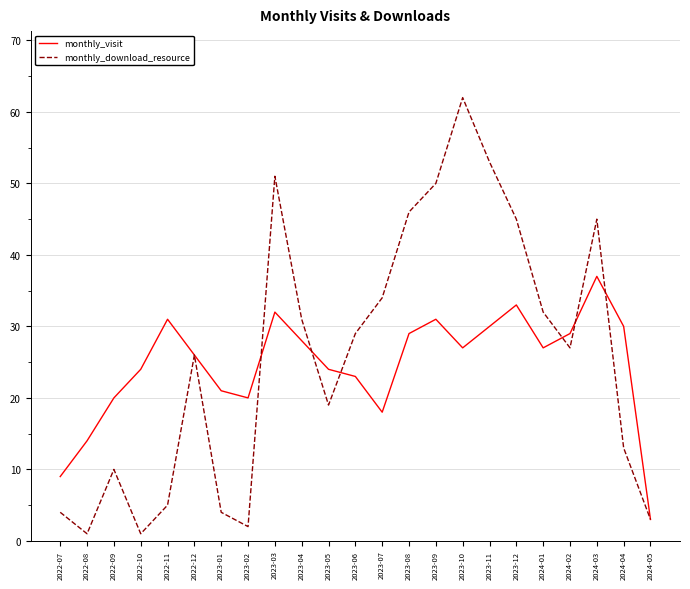

What is the total value across all series at 2024-01?

59